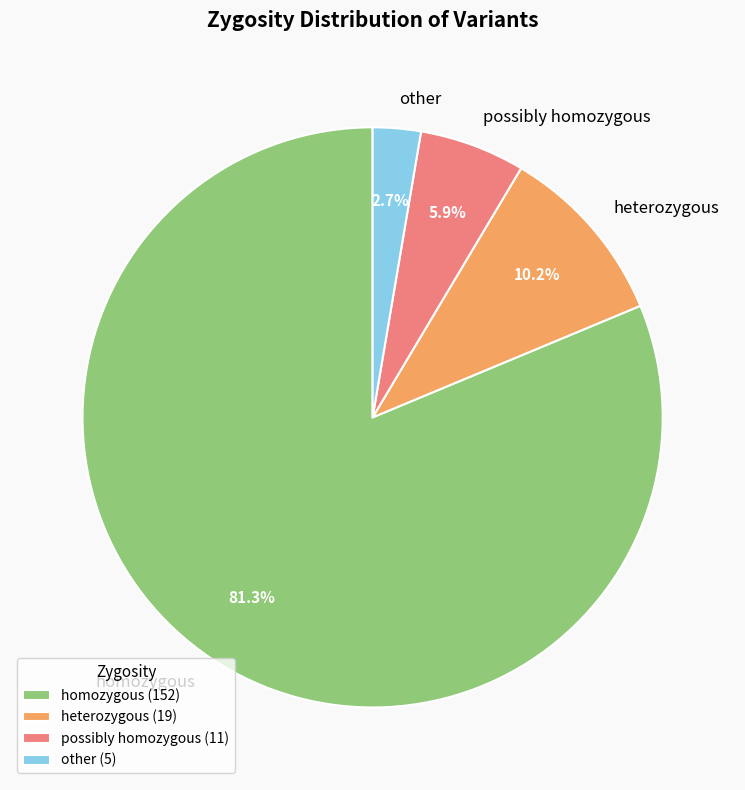

To the nearest percent, what percentage of the pie is possibly homozygous?

6%